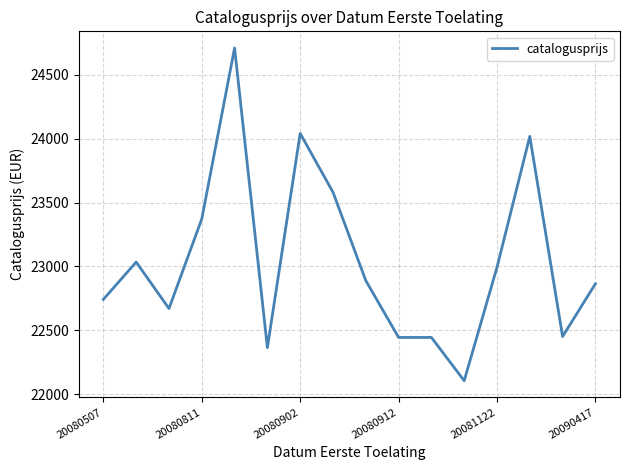

What is the minimum value shown in the chart?

22105